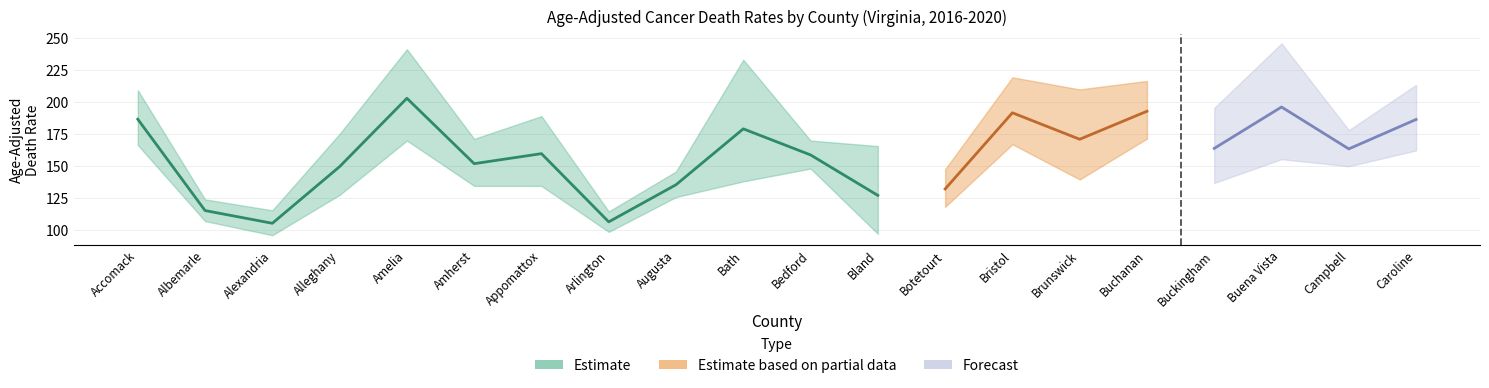

How many lines are shown in the chart?

3